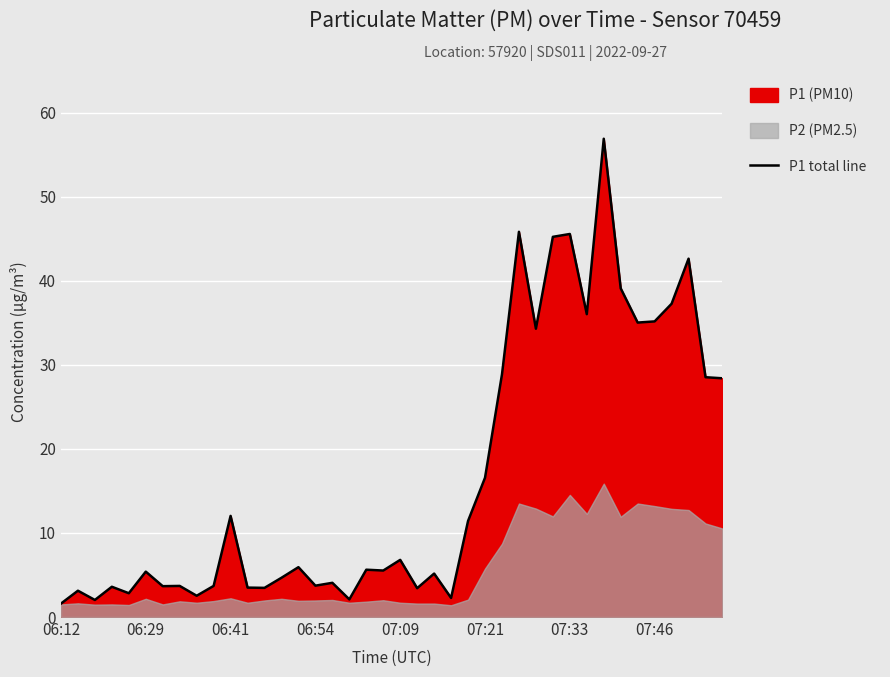

What is the difference between the maximum and second lowest values?

54.9